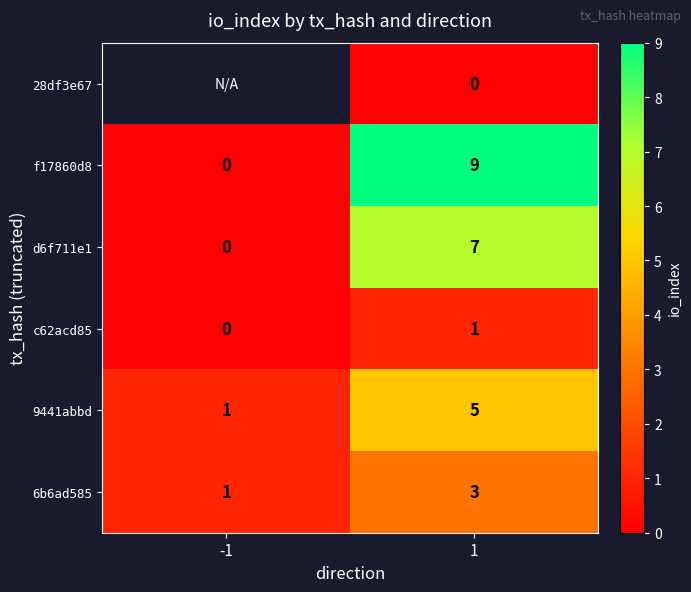

What is the total value across all series at 1?

25